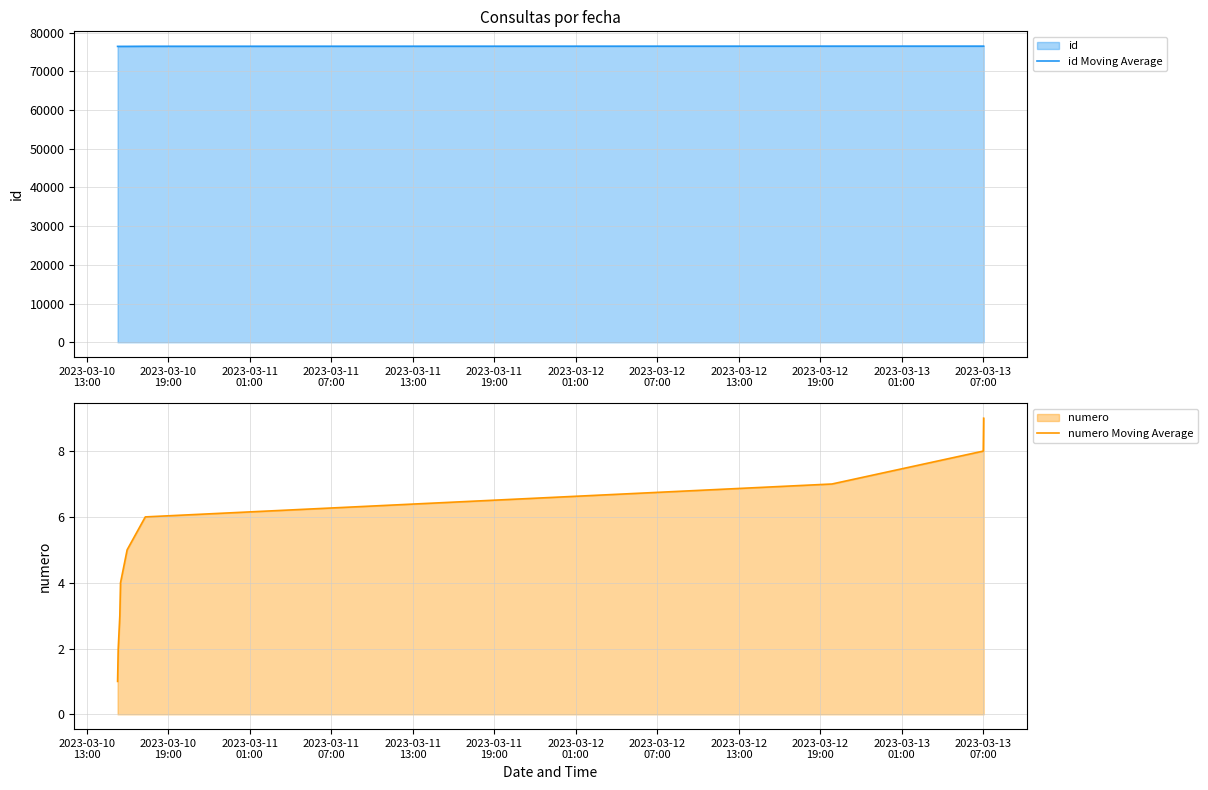

What is the maximum value for id Moving Average?

76529